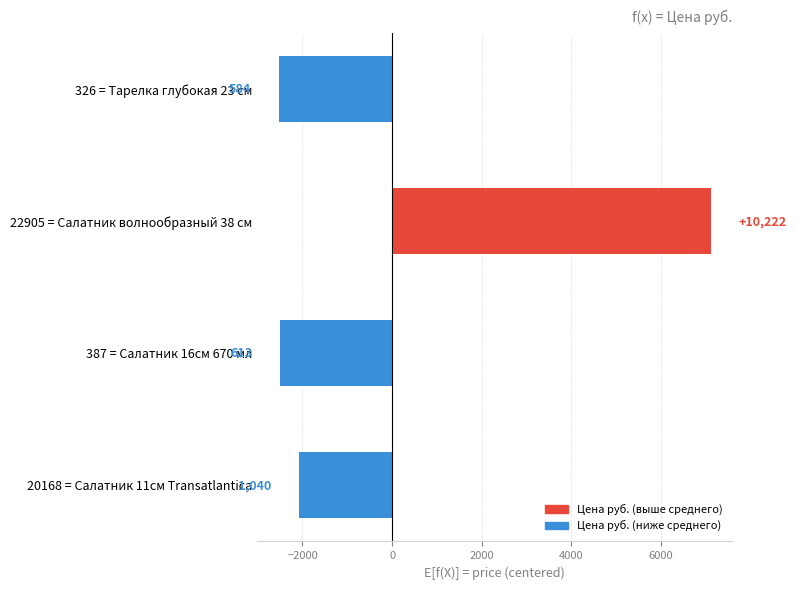

Are the bars horizontal?

Yes